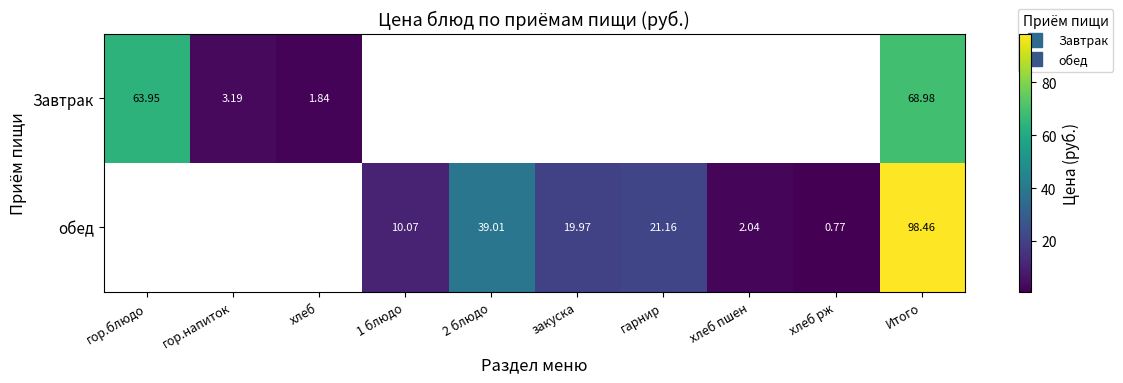

At which category is the sum across all series the highest?

Итого